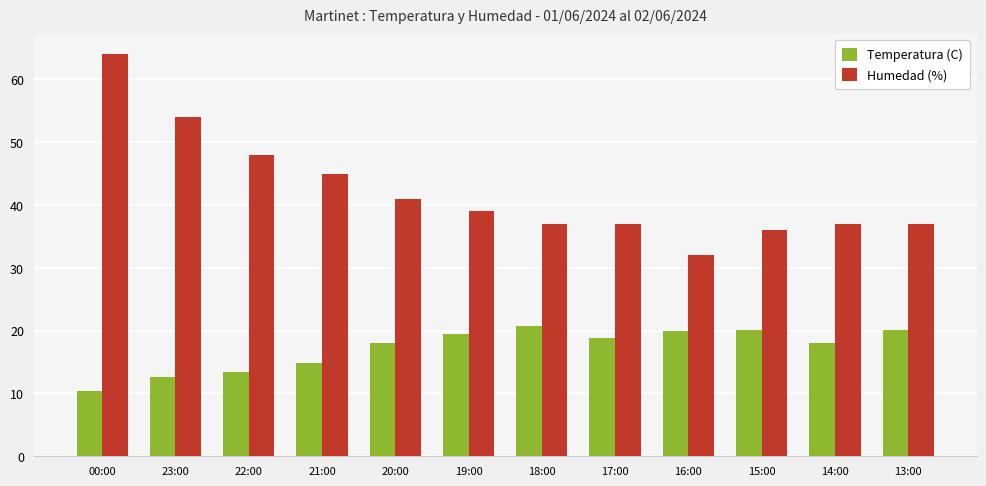

Rank the series by their average value, from lowest to highest.

Temperatura (C), Humedad (%)